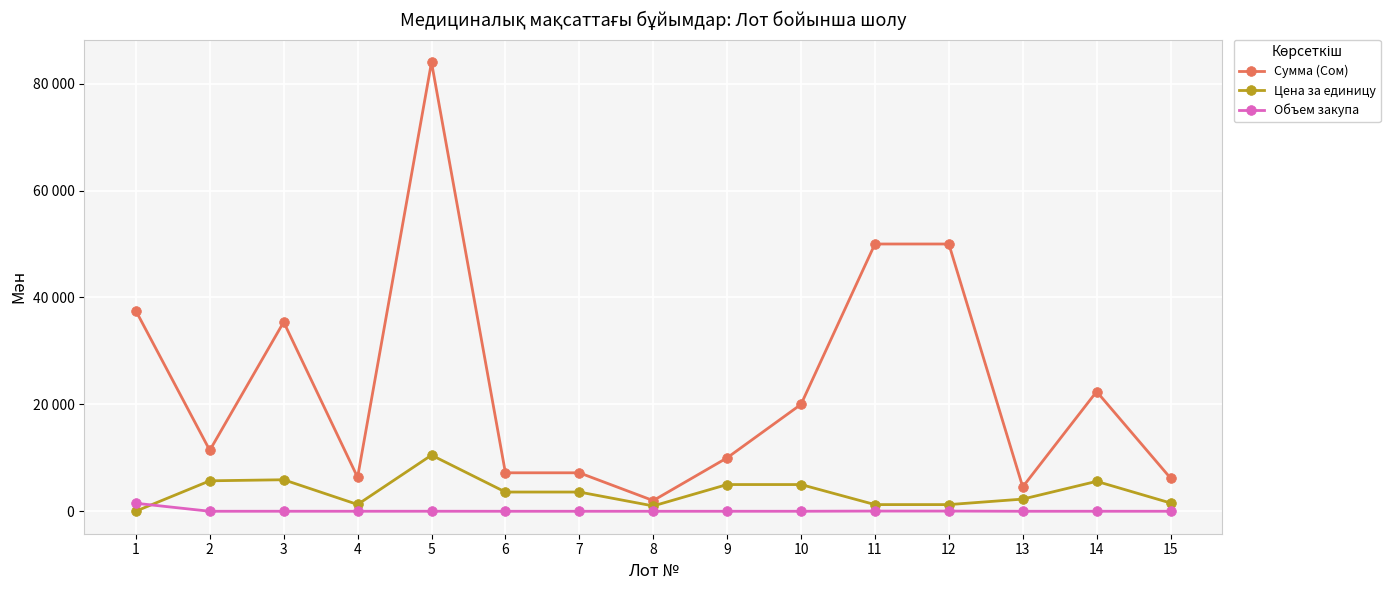

Is the value of Цена за единицу at 15 greater than the value of Объем закупа at 9?

Yes